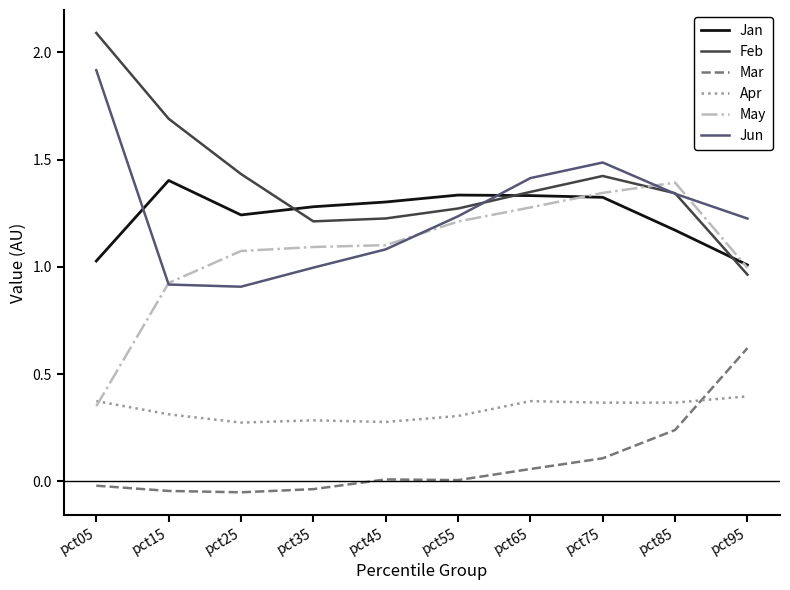

Is the value of Apr at pct55 greater than the value of Mar at pct05?

Yes